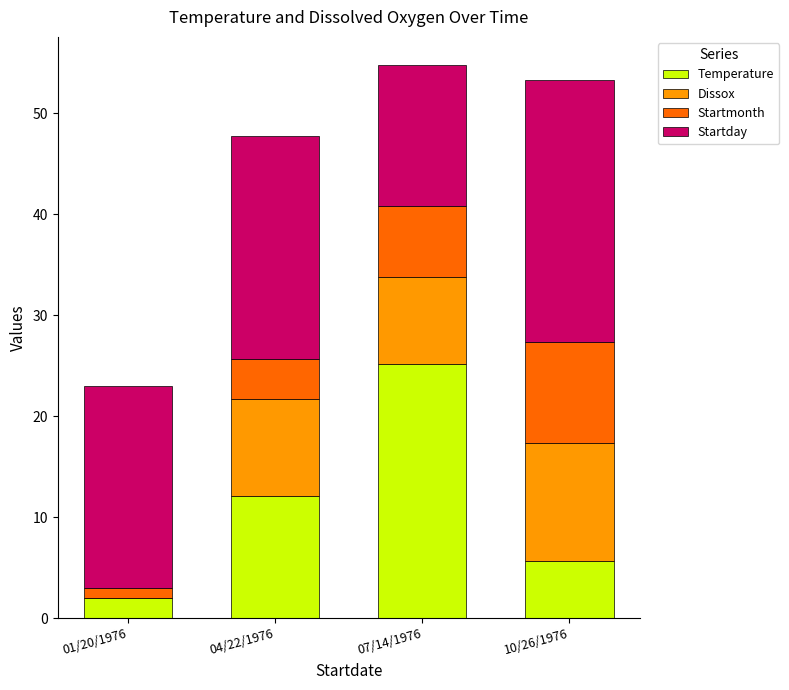

What is the sum of all Temperature values?

45.0